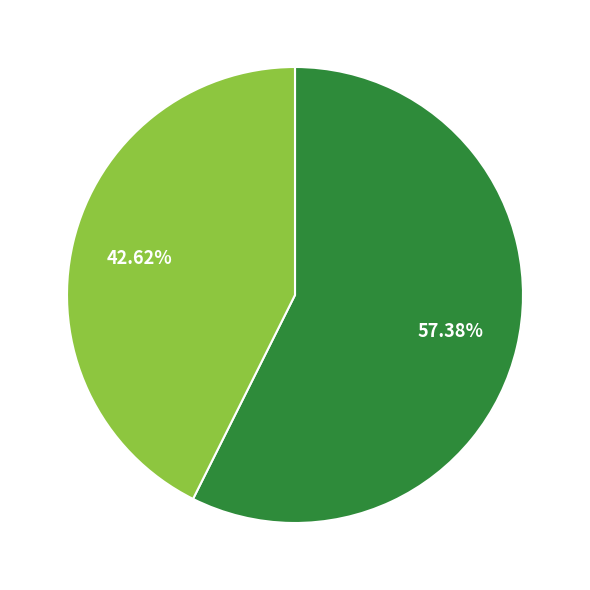

Does any single category account for the majority?

Yes